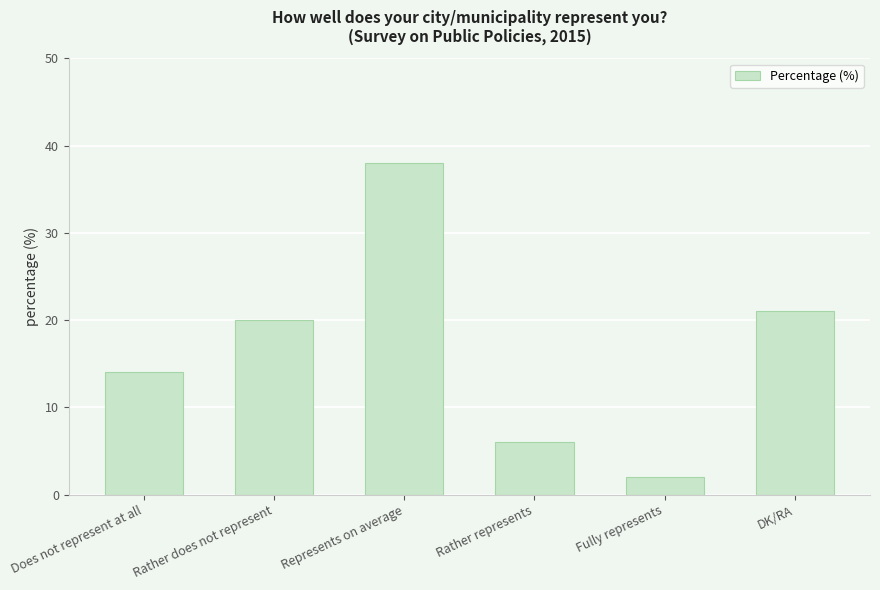

Between Rather does not represent and Fully represents, which is larger?

Rather does not represent